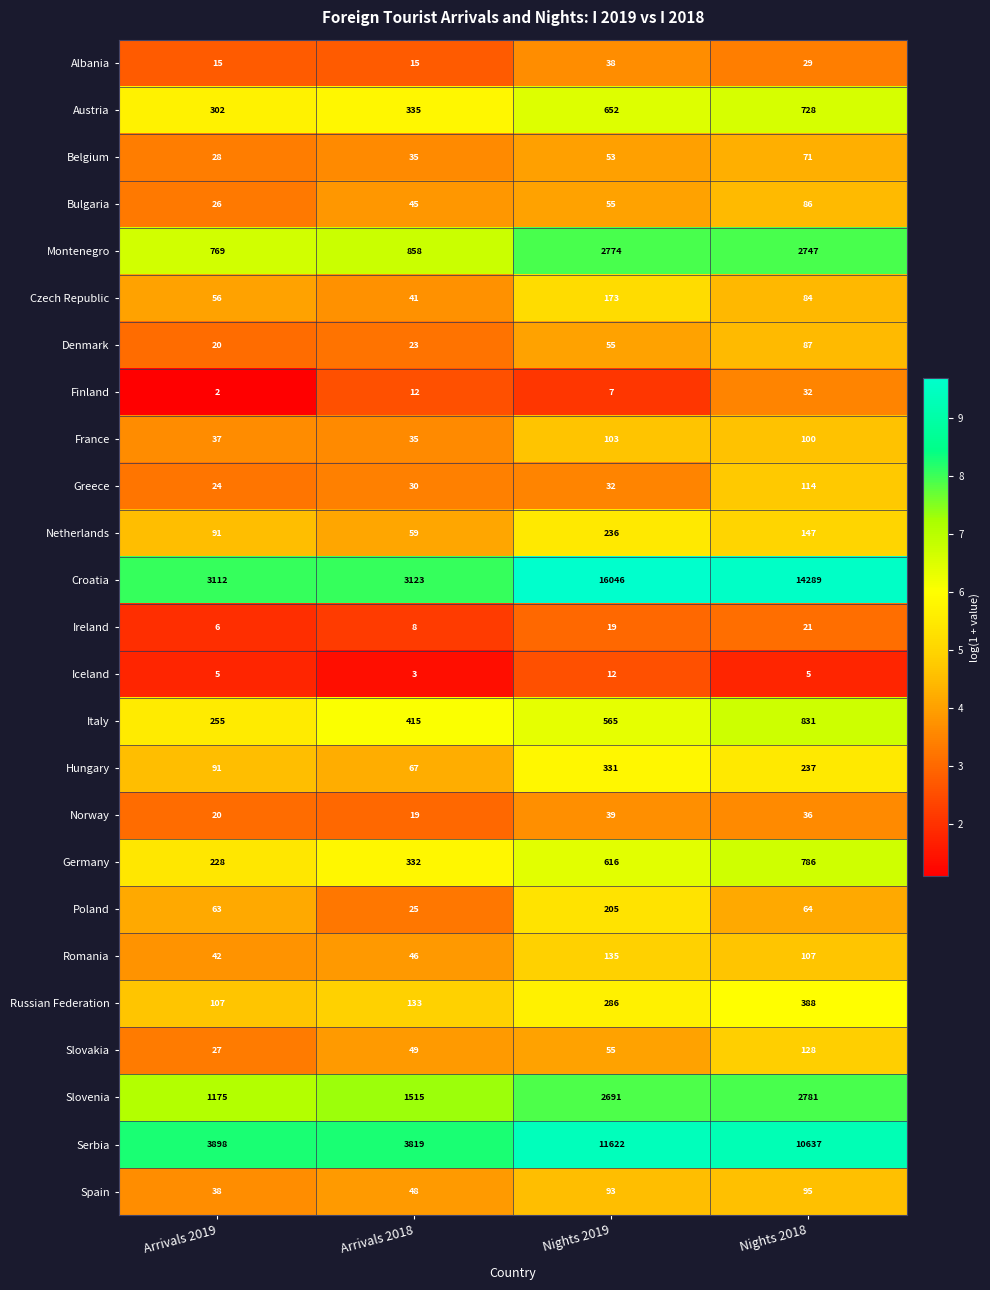

Between Arrivals 2018 and Nights 2019, which series saw the biggest shift?

Croatia